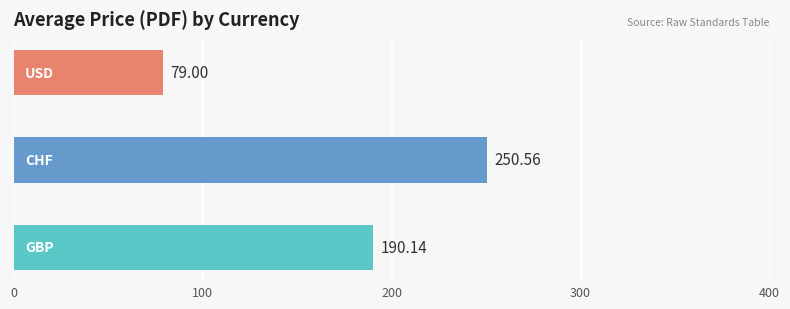

What is the difference between the maximum and second lowest values?

60.4